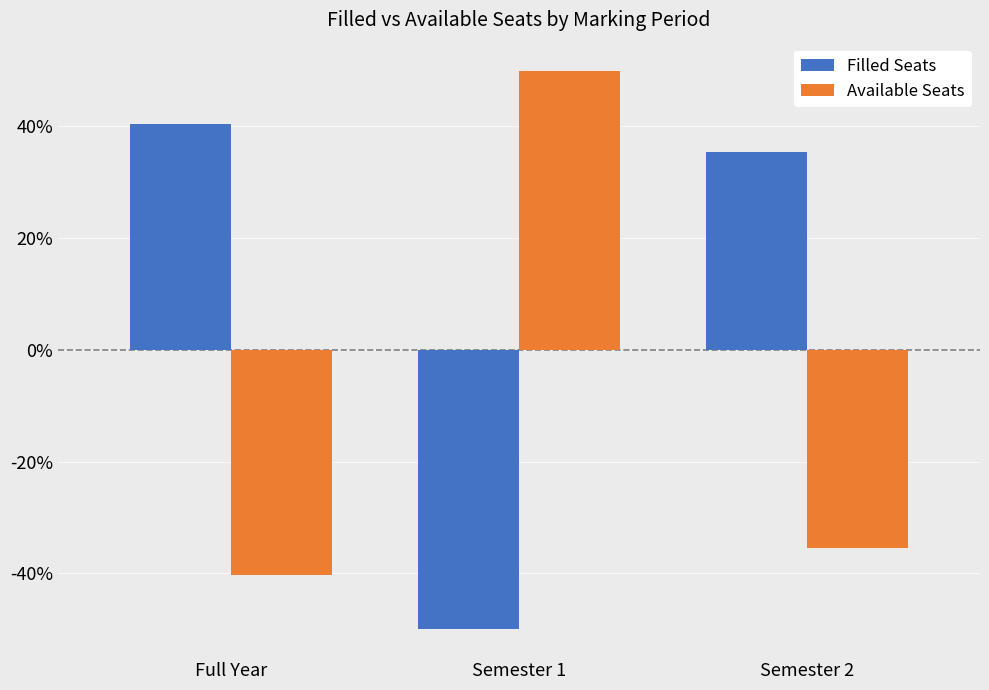

How many data points in Filled Seats are above 35?

2